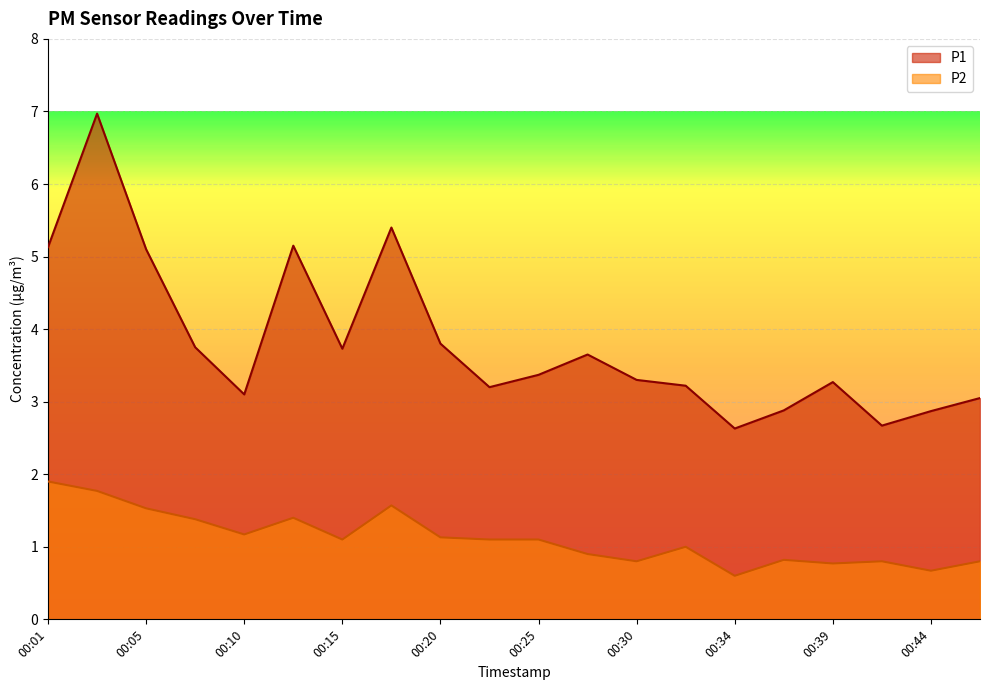

Which series has the largest total across all categories?

P1